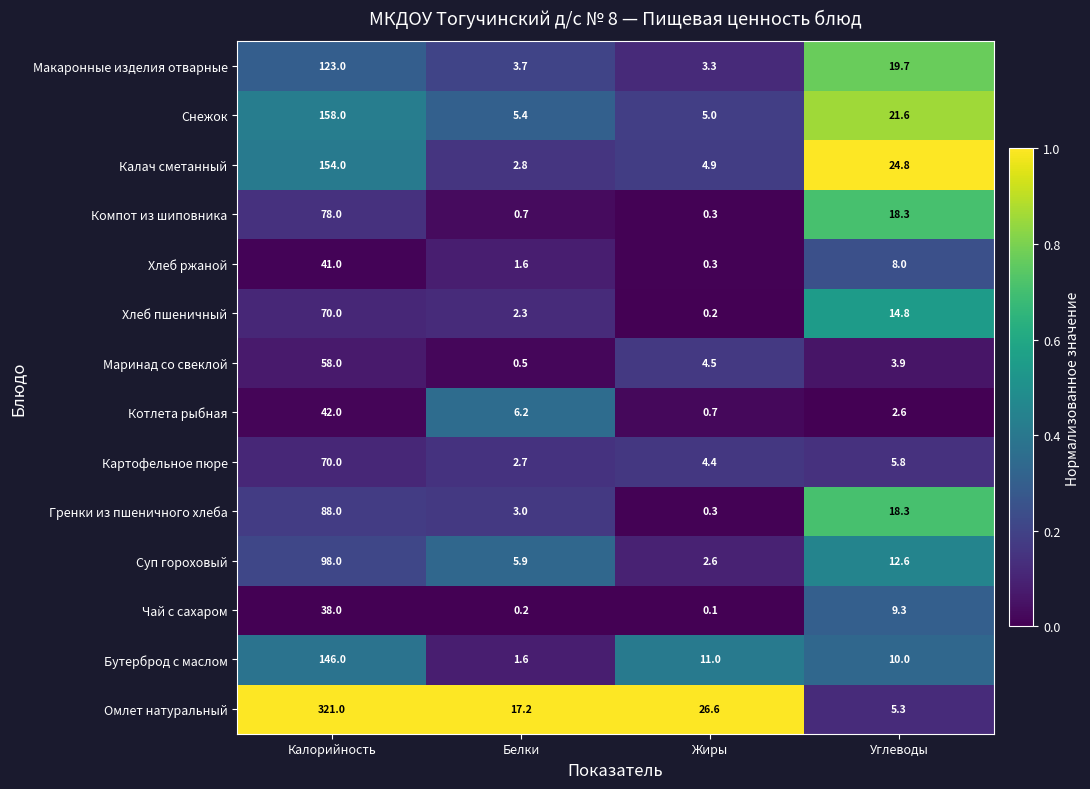

What is the sum of the Маринад со свеклой values at Белки and Жиры?

5.0